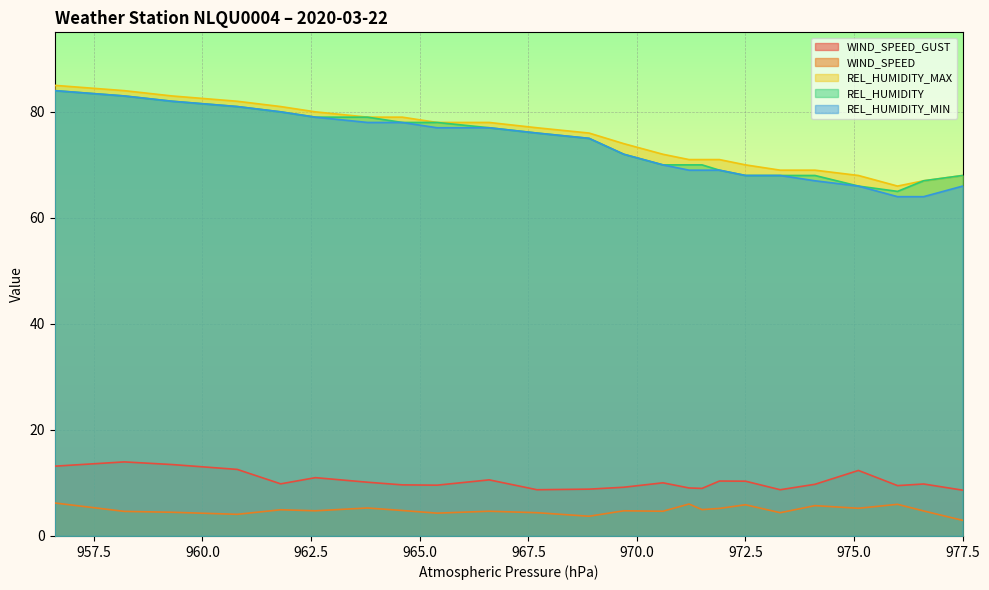

Reading left to right, extract all data points from this chart.

WIND_SPEED_GUST: 13.2	14.0	13.5	12.6	9.8	11.0	10.1	9.6	9.6	10.6	8.7	8.8	9.2	10.0	9.1	9.0	10.4	10.3	8.7	9.8	12.4	9.5	9.8	8.6
WIND_SPEED: 6.2	4.6	4.5	4.1	4.9	4.8	5.3	4.8	4.3	4.7	4.4	3.7	4.8	4.7	6.0	5.0	5.2	5.9	4.4	5.7	5.2	6.0	4.7	2.9
REL_HUMIDITY_MAX: 85.0	84.0	83.0	82.0	81.0	80.0	79.0	79.0	78.0	78.0	77.0	76.0	74.0	72.0	71.0	71.0	71.0	70.0	69.0	69.0	68.0	66.0	67.0	68.0
REL_HUMIDITY: 84.0	83.0	82.0	81.0	80.0	79.0	79.0	78.0	78.0	77.0	76.0	75.0	72.0	70.0	70.0	70.0	69.0	68.0	68.0	68.0	66.0	65.0	67.0	68.0
REL_HUMIDITY_MIN: 84.0	83.0	82.0	81.0	80.0	79.0	78.0	78.0	77.0	77.0	76.0	75.0	72.0	70.0	69.0	69.0	69.0	68.0	68.0	67.0	66.0	64.0	64.0	66.0